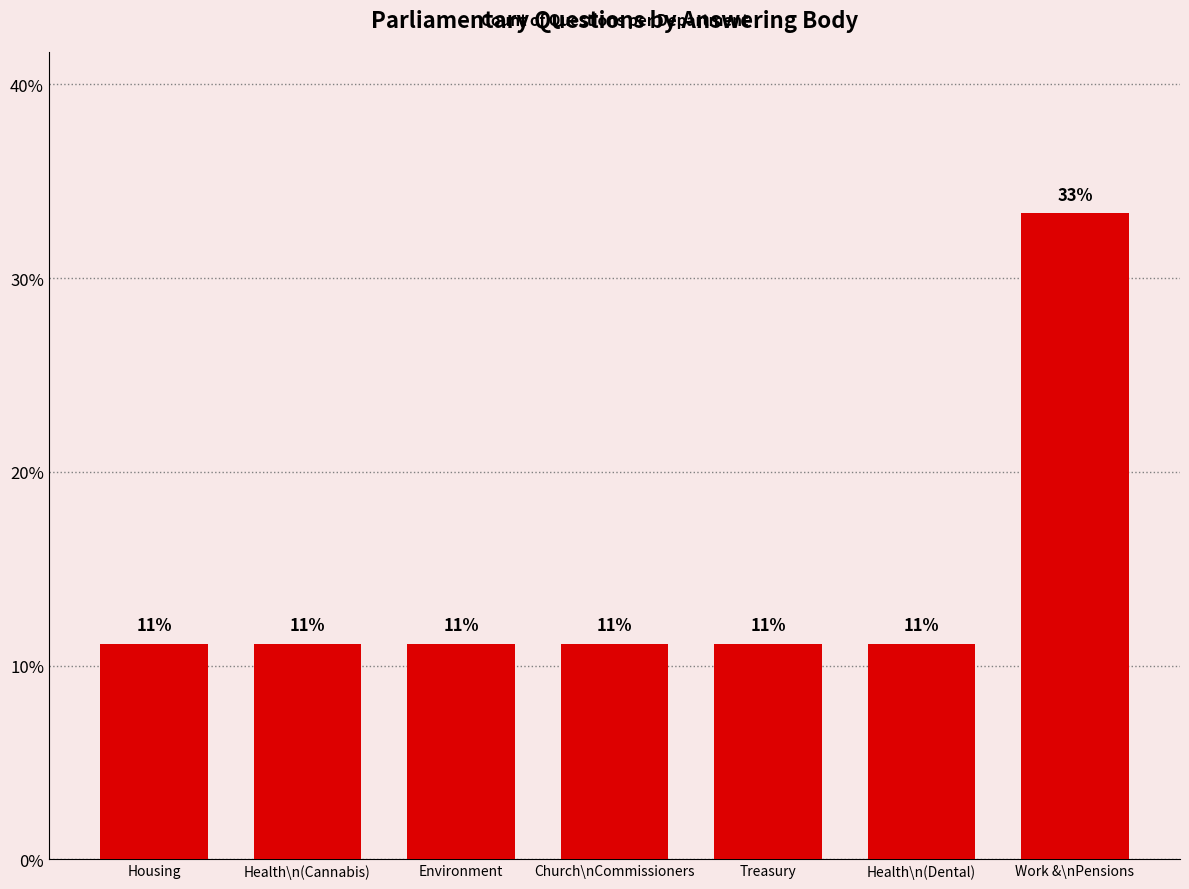

Are the bars horizontal?

No